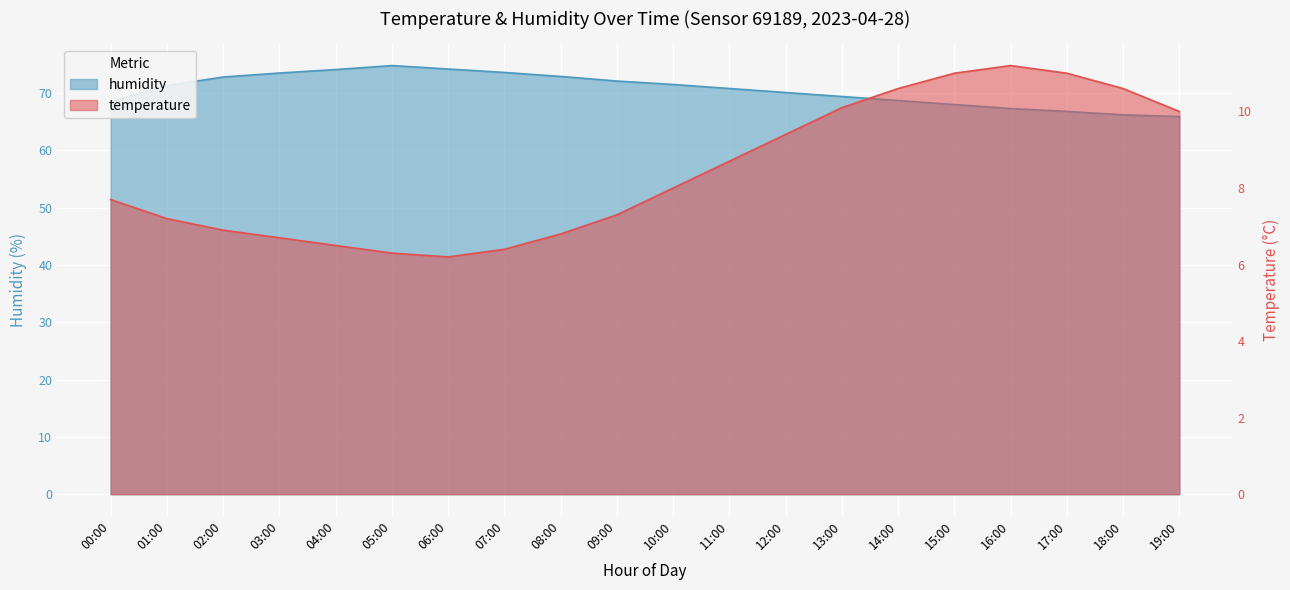

True or false: temperature and humidity cross at least once.

False